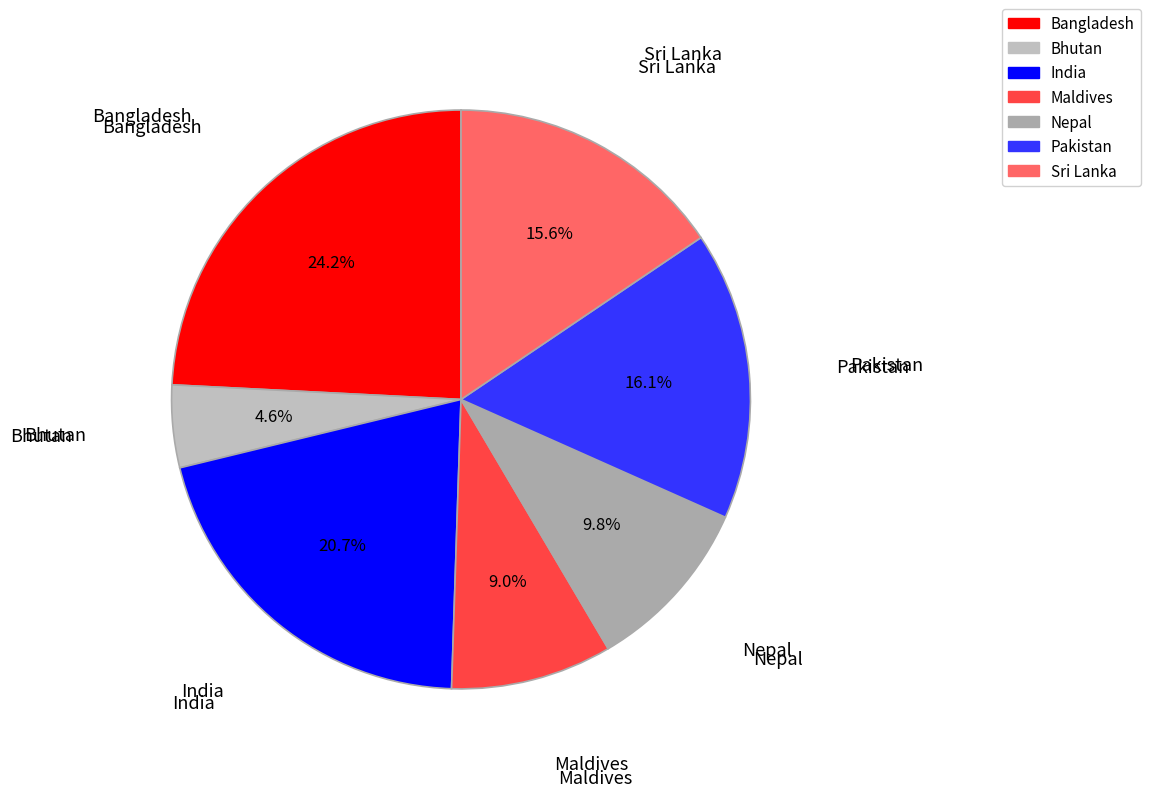

Which category has the biggest portion of the pie?

Bangladesh